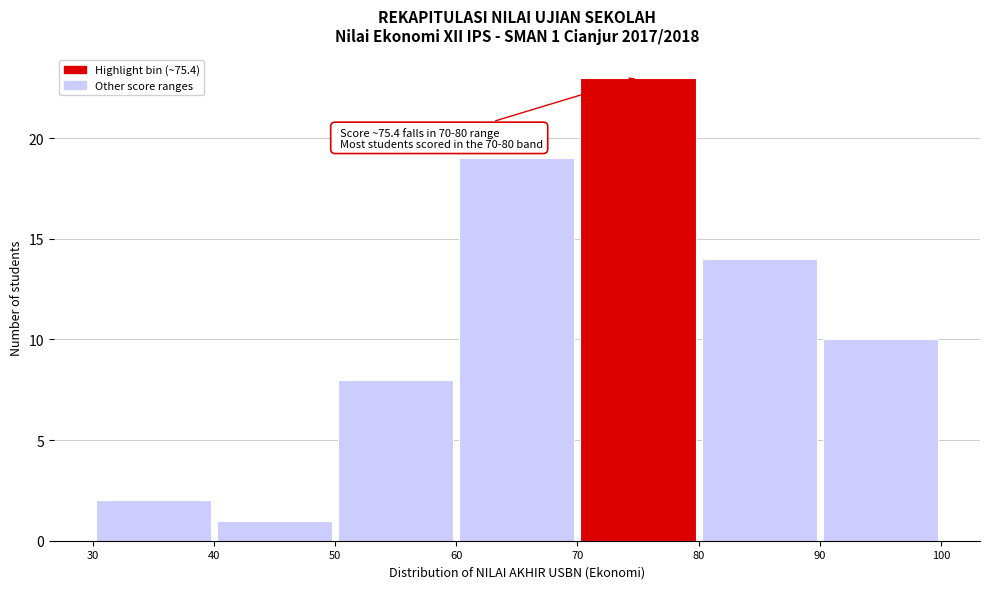

Which range on the x-axis has the tallest bar?

70 to 80